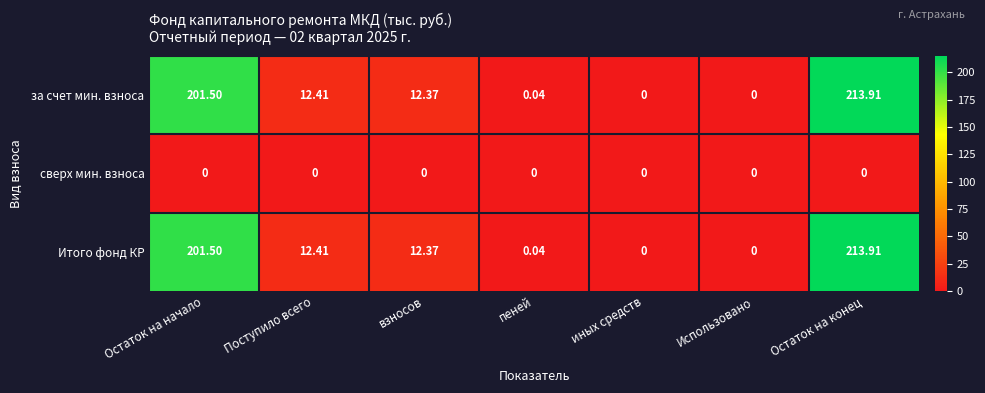

Is the value of сверх мин. взноса at Использовано greater than the value of за счет мин. взноса at взносов?

No